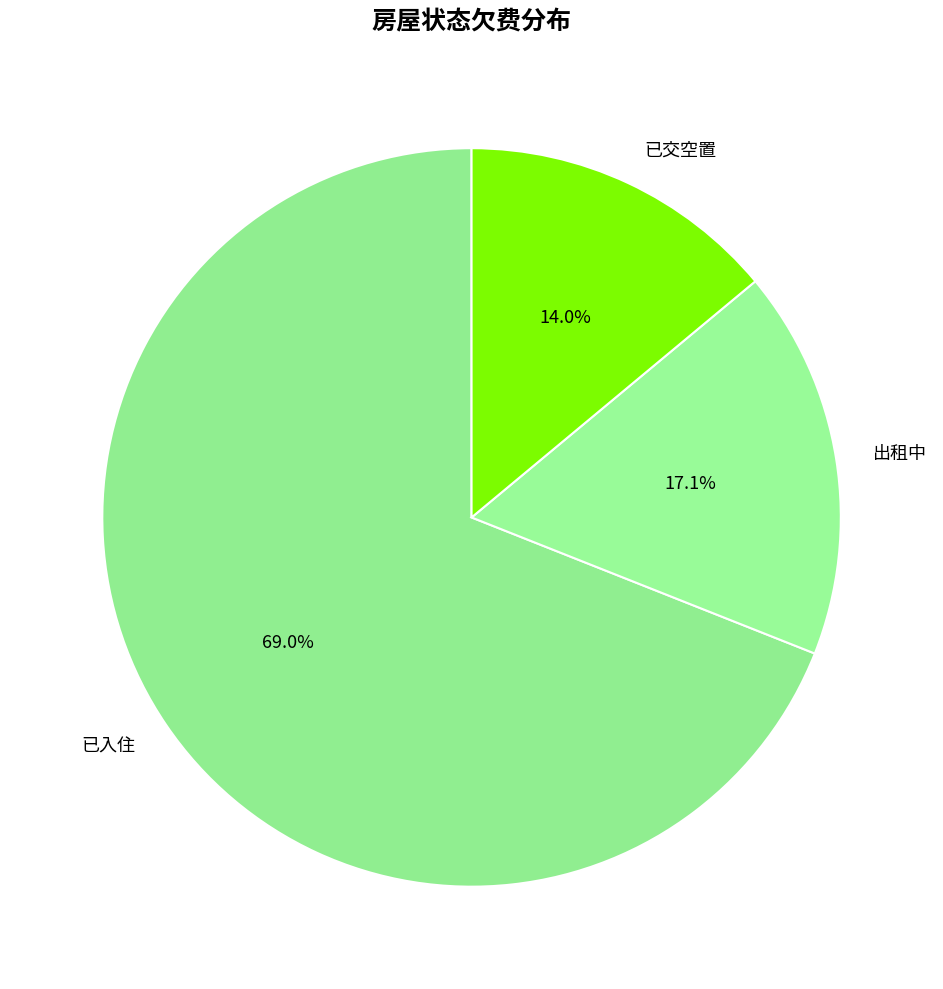

True or false: 已交空置 accounts for 1% of the total.

False